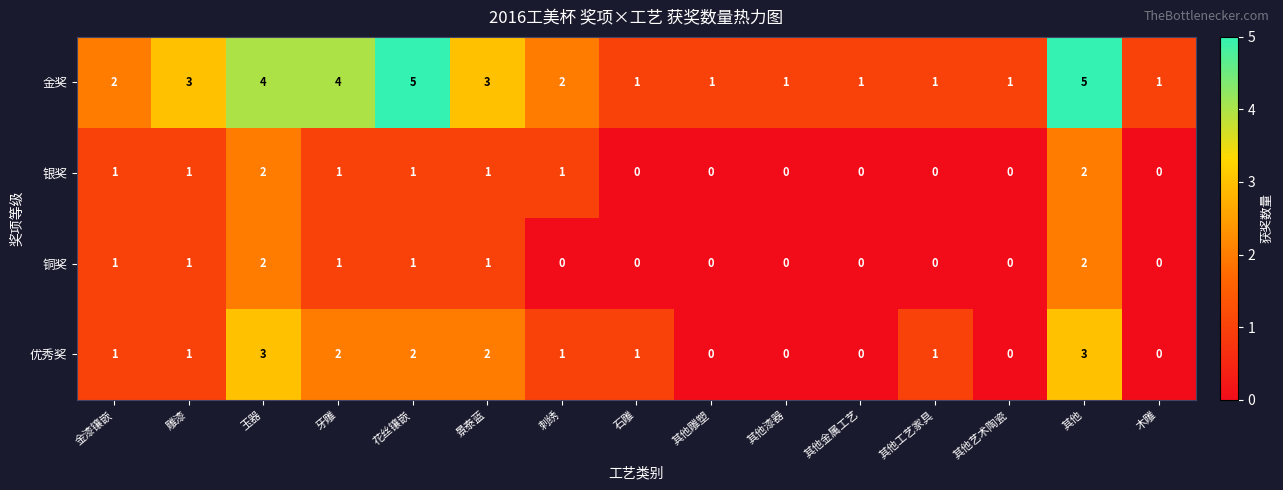

Count the number of categories in the chart.

15